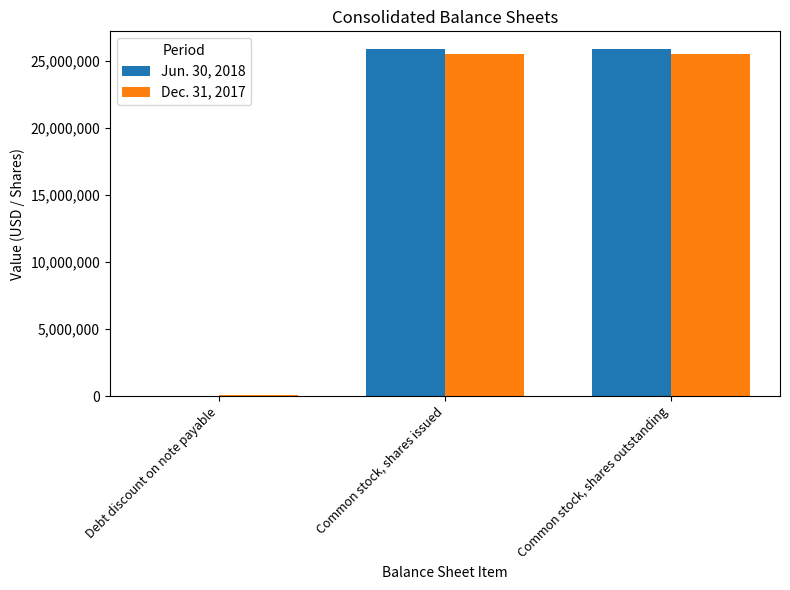

What is the total value across all series at Common stock, shares issued?

51426041